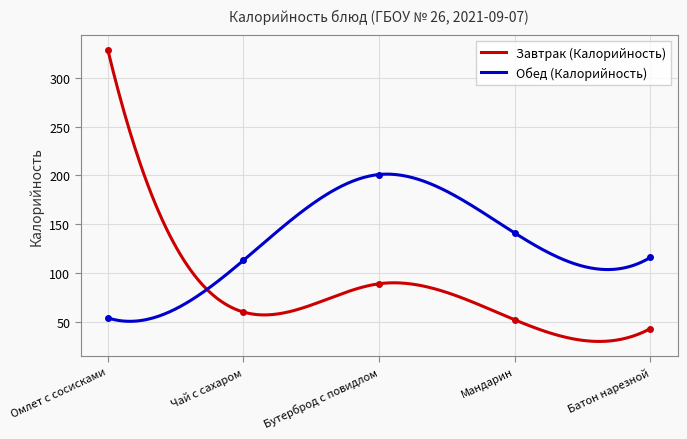

Which series has the widest spread of values?

Завтрак (Калорийность)